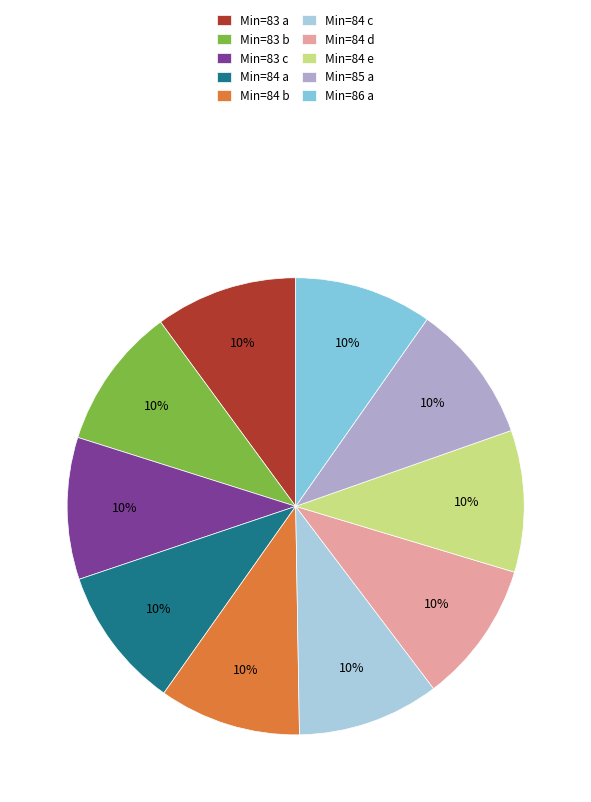

What percentage is the Min=83 a slice, to the nearest percent?

10%